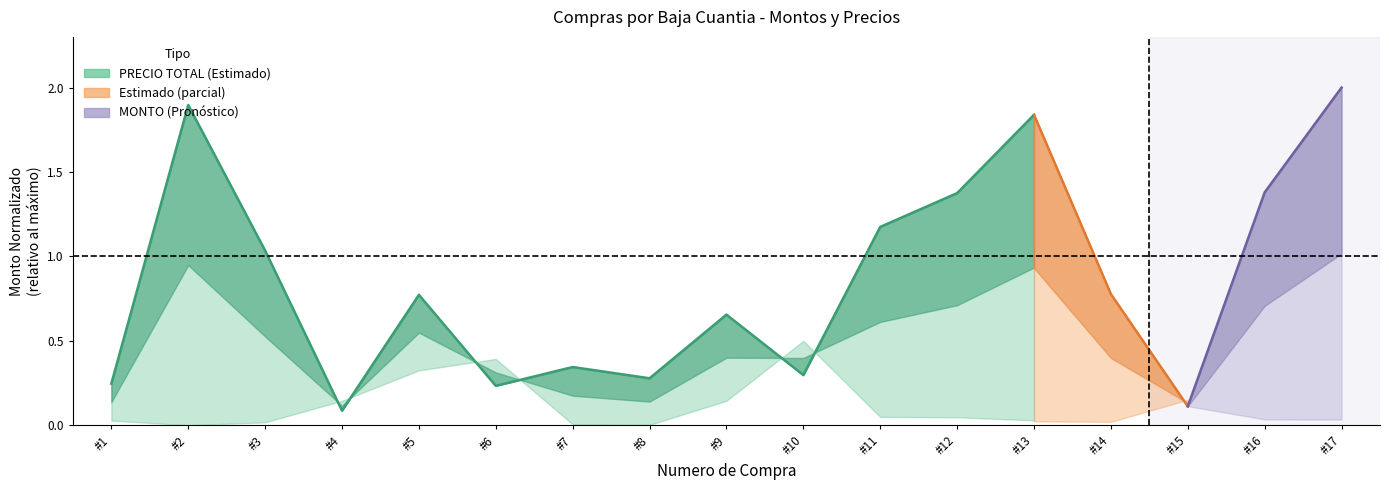

The chart shows a value of 0.4 at #1. True or false?

False